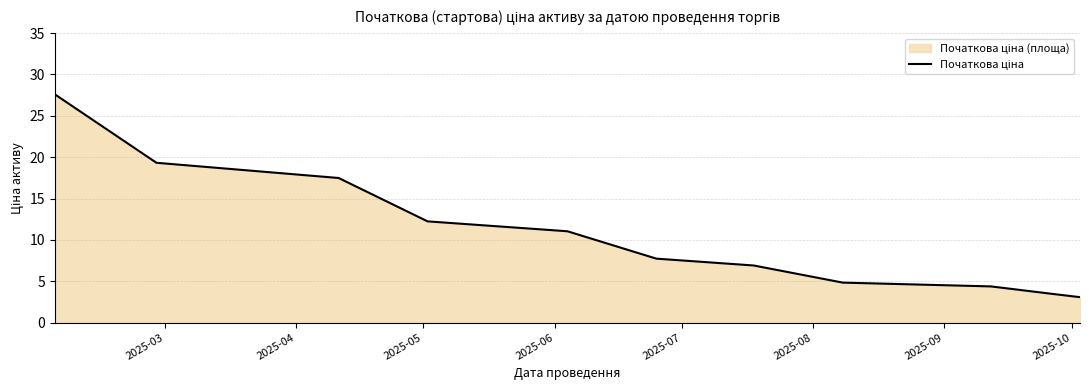

What is the minimum value shown in the chart?

3.1